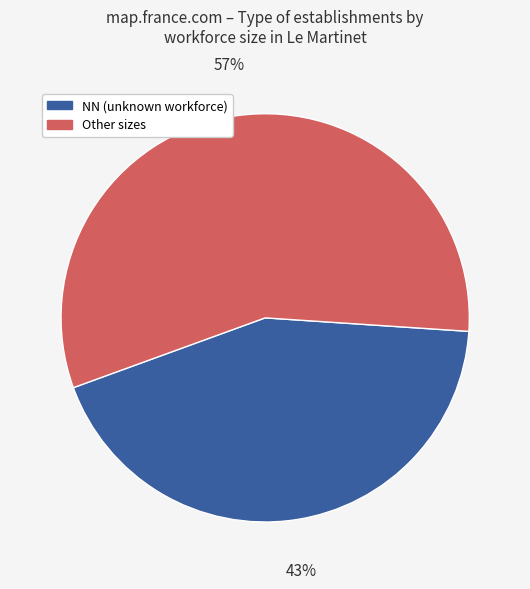

To the nearest percent, what is the average slice percentage?

50%